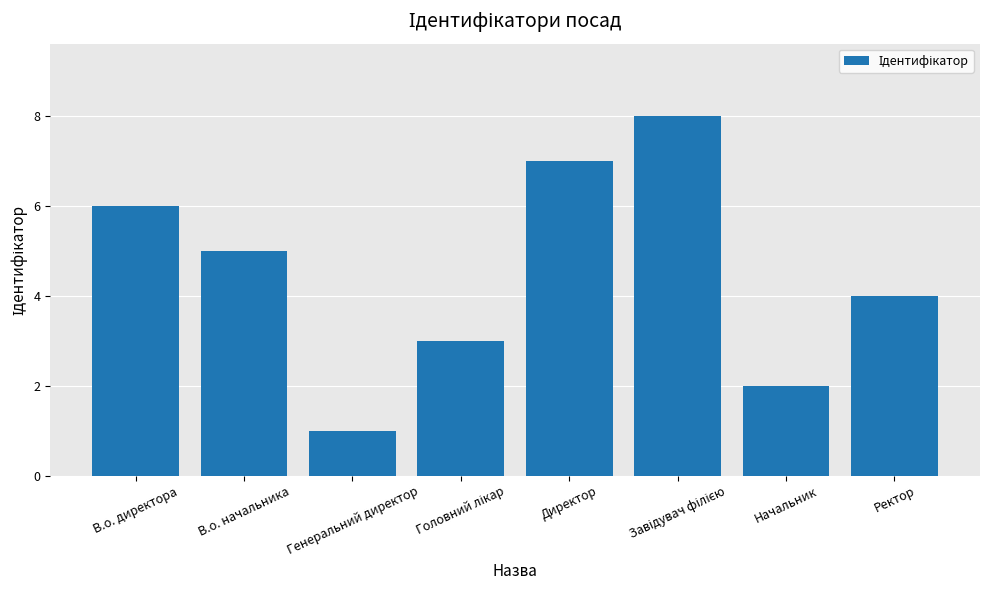

What is the difference between the maximum and minimum values?

7